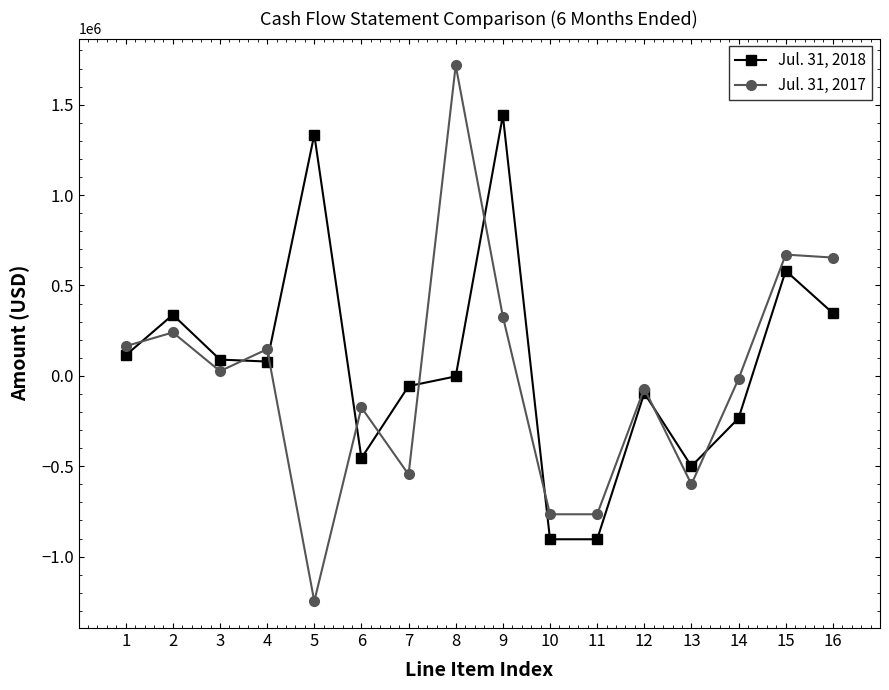

Which series has the largest range (max minus min)?

Jul. 31, 2017